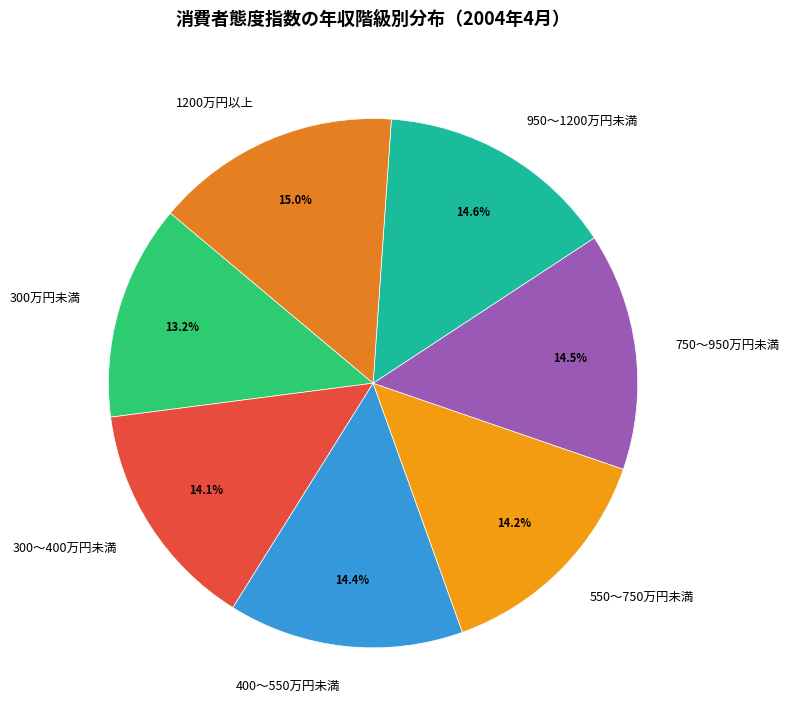

To the nearest percent, what is the difference between the largest and smallest slice percentages?

2%